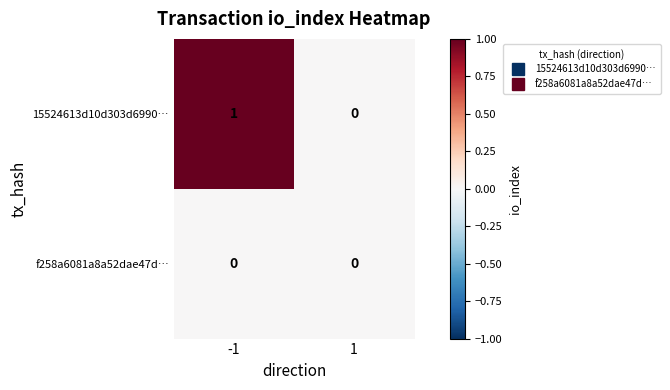

List the series in order of their overall mean, highest first.

15524613d10d303d6990…, f258a6081a8a52dae47d…